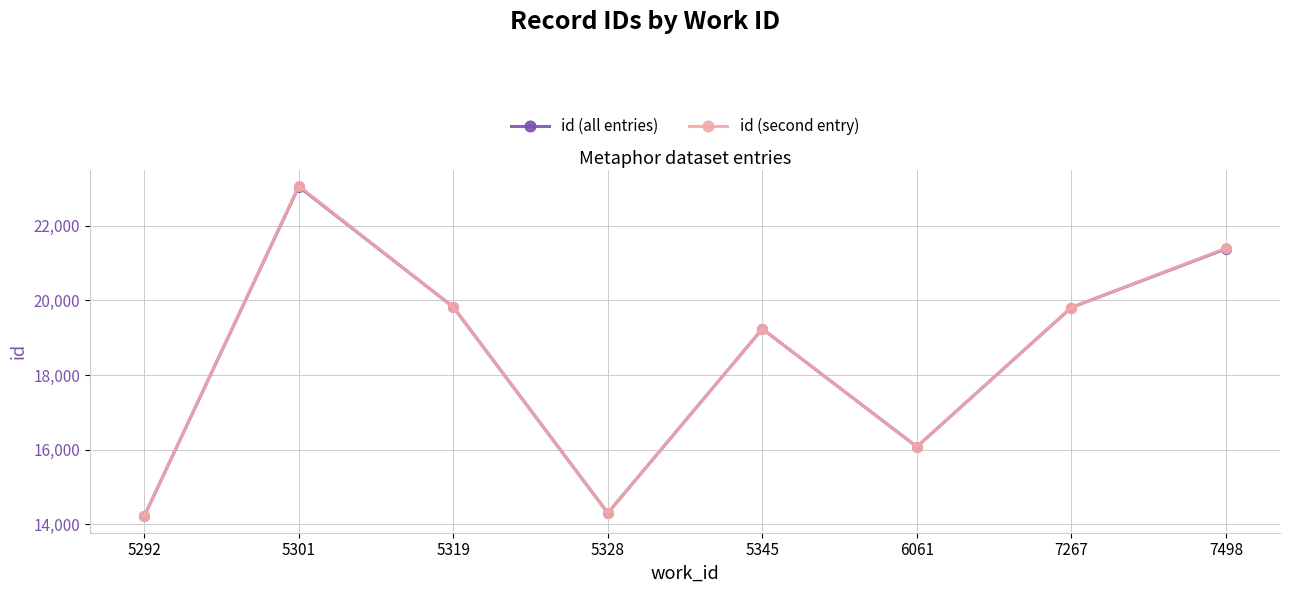

At which category is the sum across all series the highest?

5301